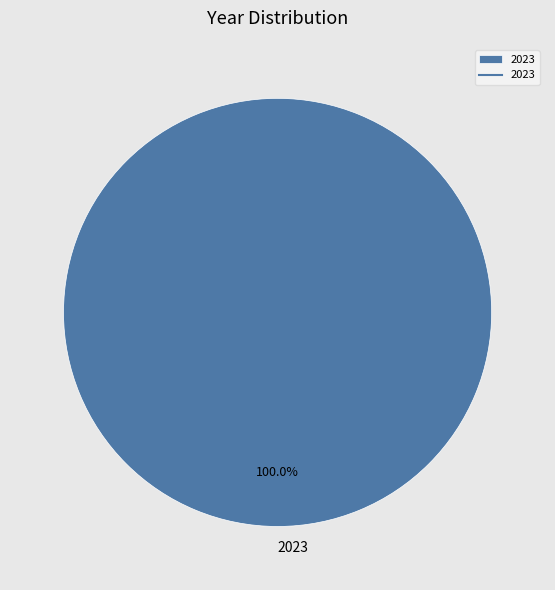

How many segments does this pie chart have?

1